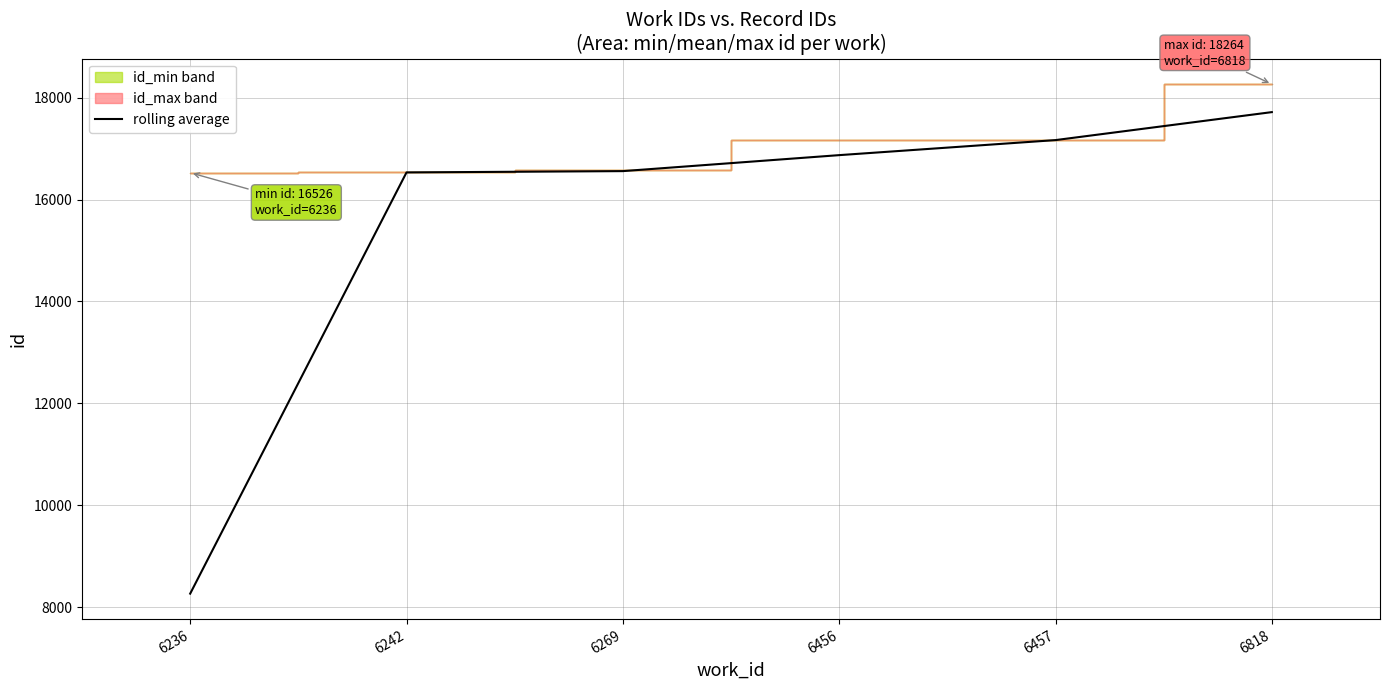

List the labels in order of value, largest first.

6818, 6457, 6456, 6269, 6242, 6236